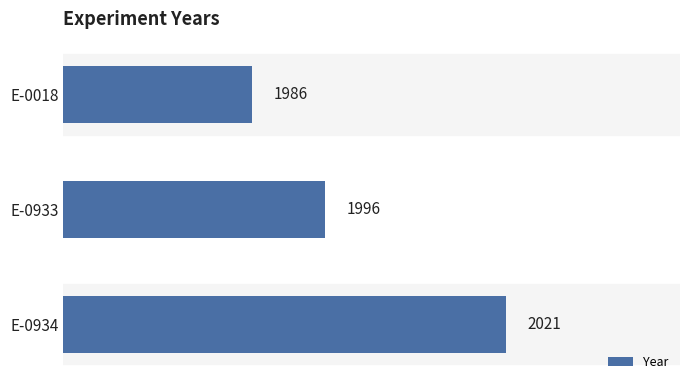

How many bars are there in total?

3